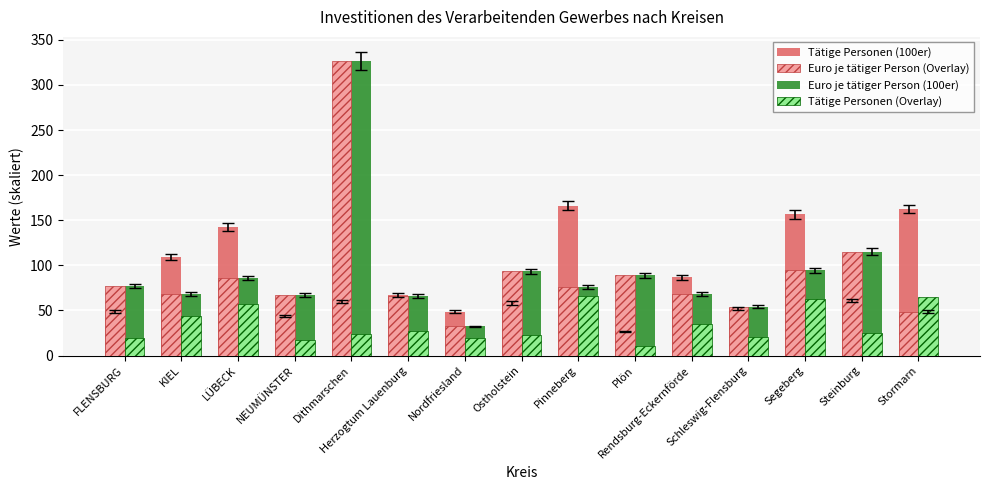

How many groups of bars are there?

15